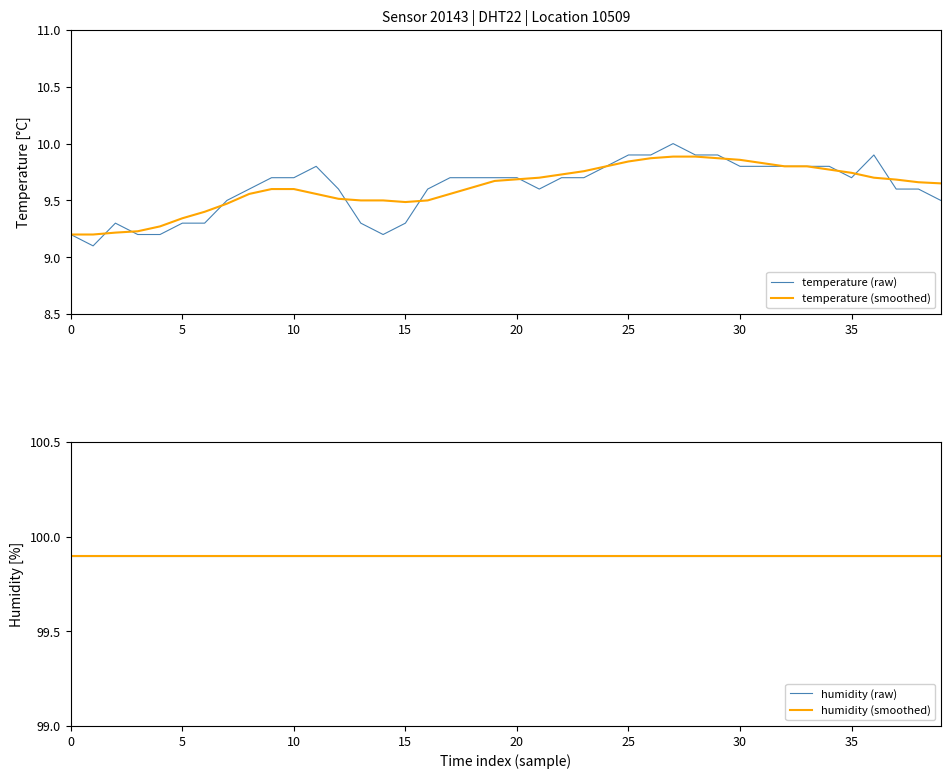

Which series has the largest total across all categories?

humidity (smoothed)